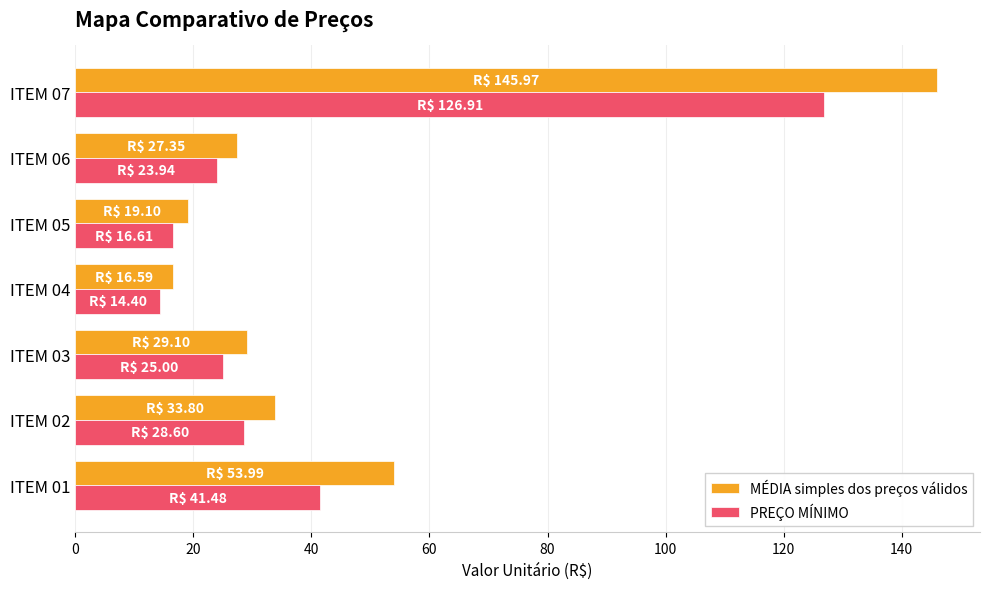

What is the approximate value of MÉDIA simples dos preços válidos at ITEM 06?

27.4